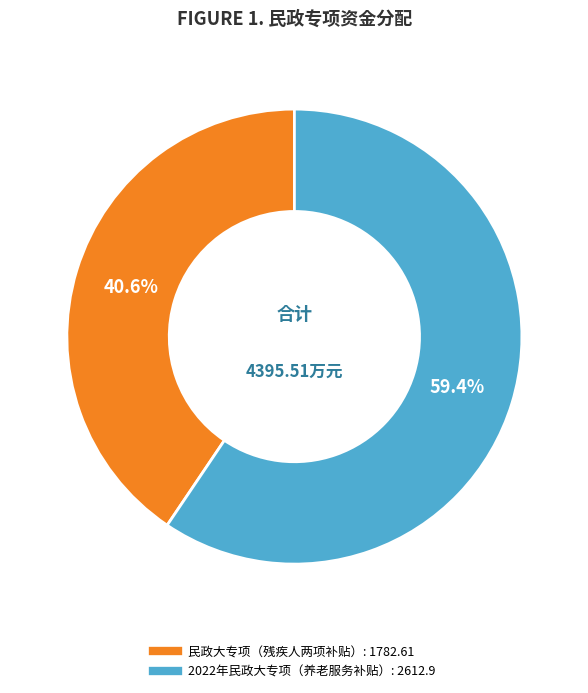

True or false: 2022年民政大专项（养老服务补贴） accounts for 50% of the total.

False